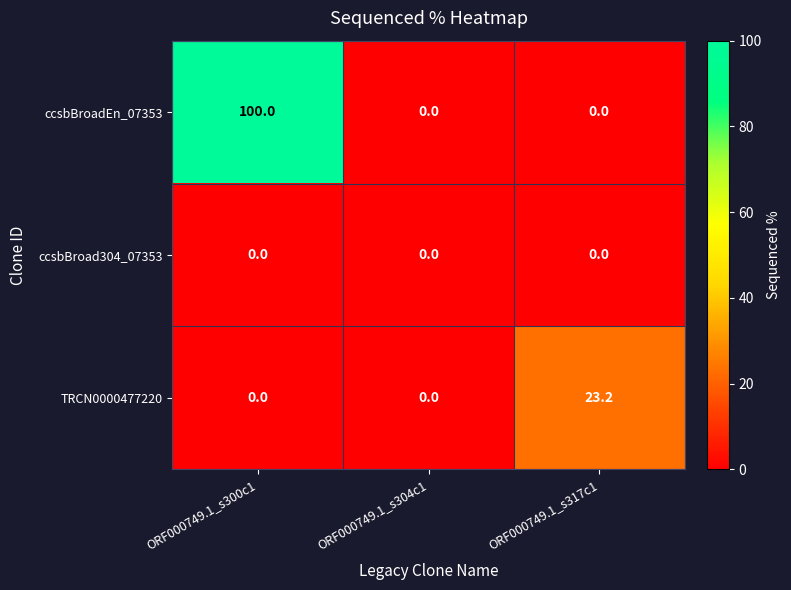

Which series has the widest spread of values?

ccsbBroadEn_07353